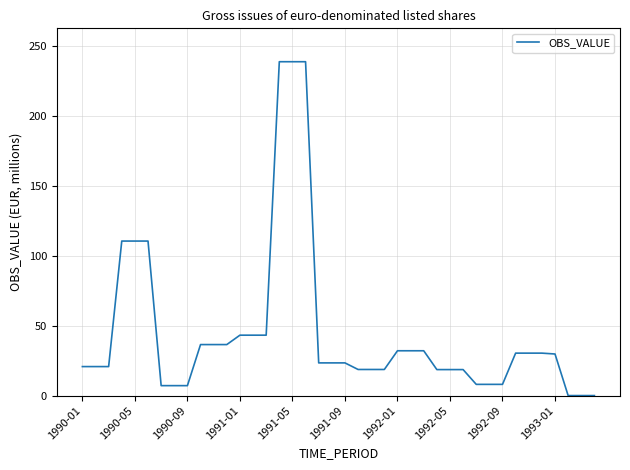

What is the greatest value displayed?

238.9